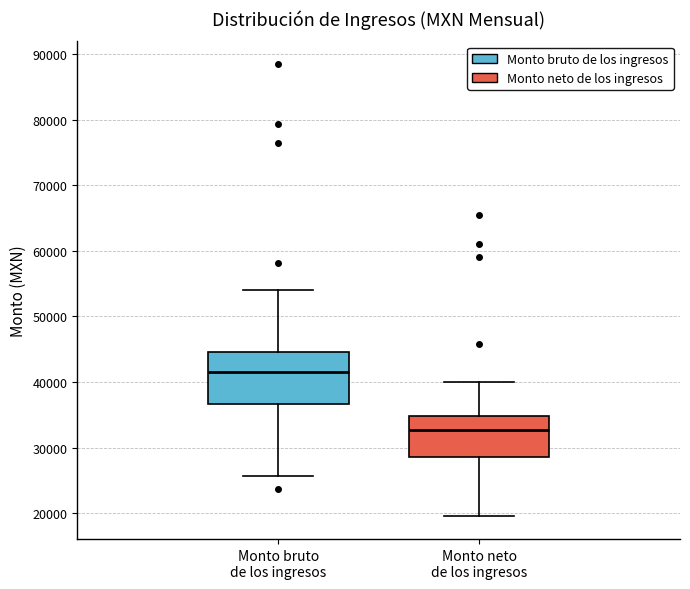

Reading left to right, read every box against the y-axis: the position of its median line, the range the box covers, and the ends of its whiskers. The values are not printed on the chart, so give them approximately, as read against the axis.

Monto bruto de los ingresos: median 42000, box 37000 to 45000, whiskers 26000 to 54000
Monto neto de los ingresos: median 33000, box 29000 to 35000, whiskers 20000 to 40000